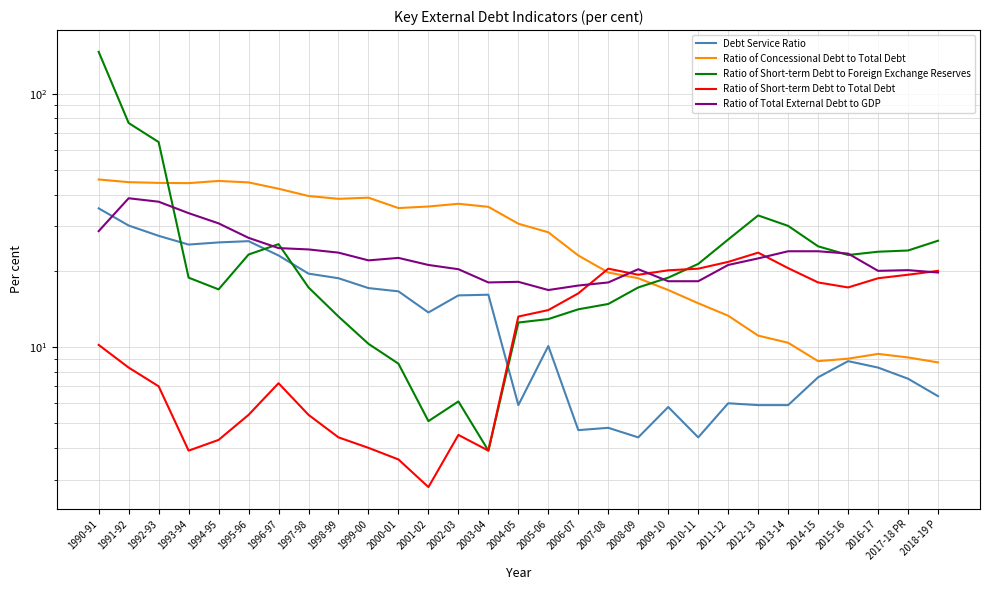

How many series are shown in this chart?

5